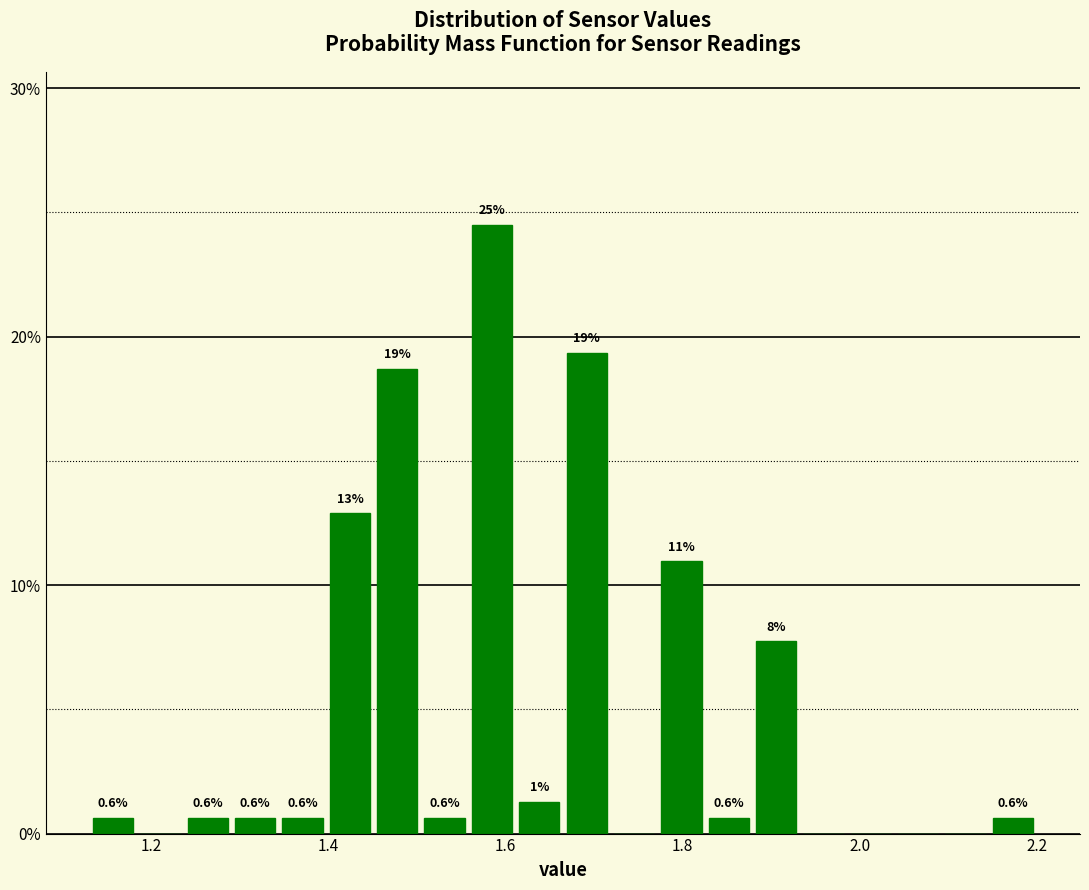

Read against the x-axis, roughly where is the centre of the tallest bar?

1.58